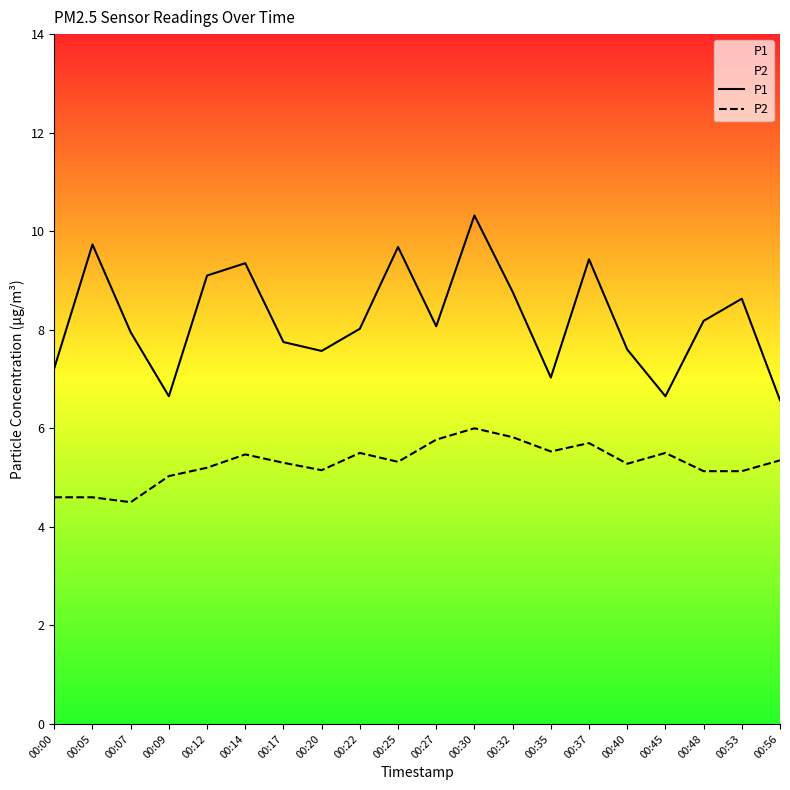

Where does the P1 series first go above 8?

00:05